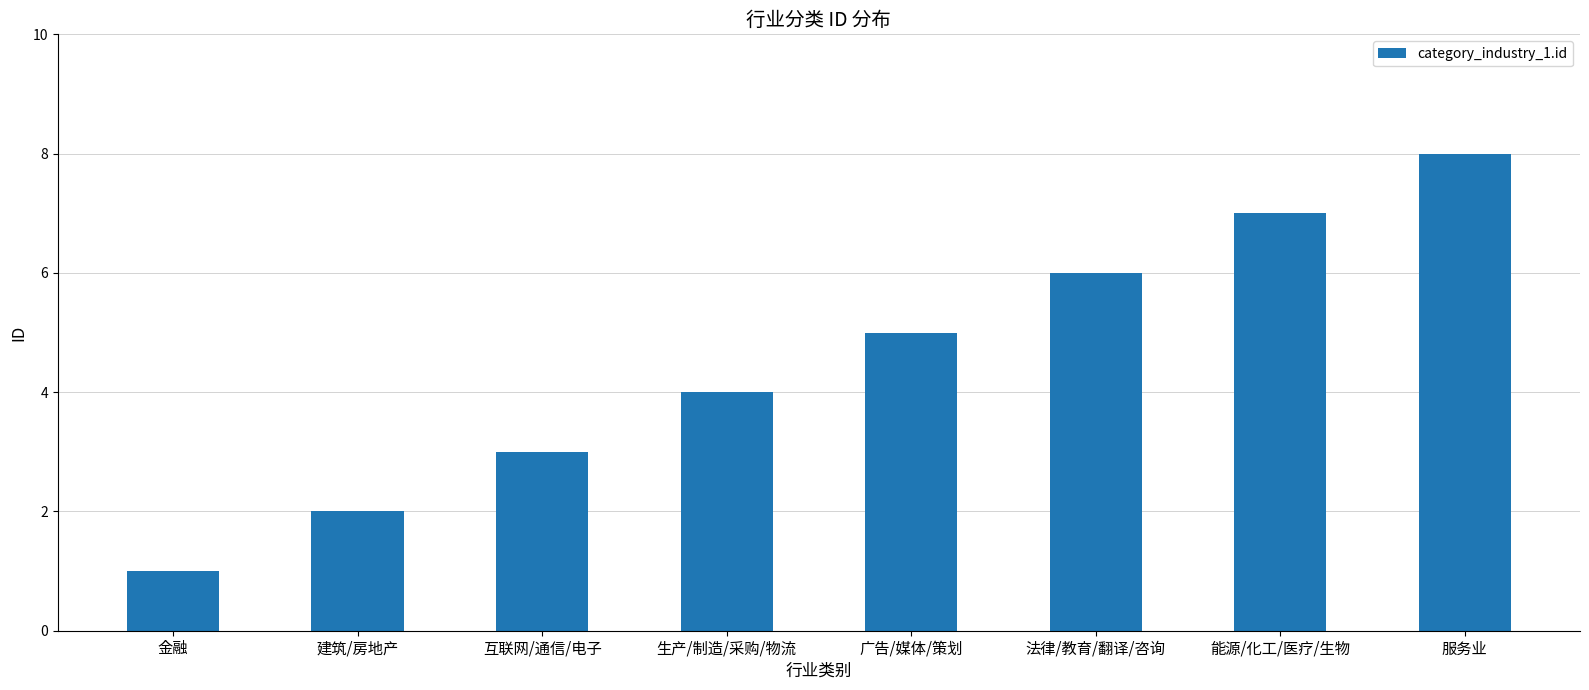

Does the chart contain any negative values?

No